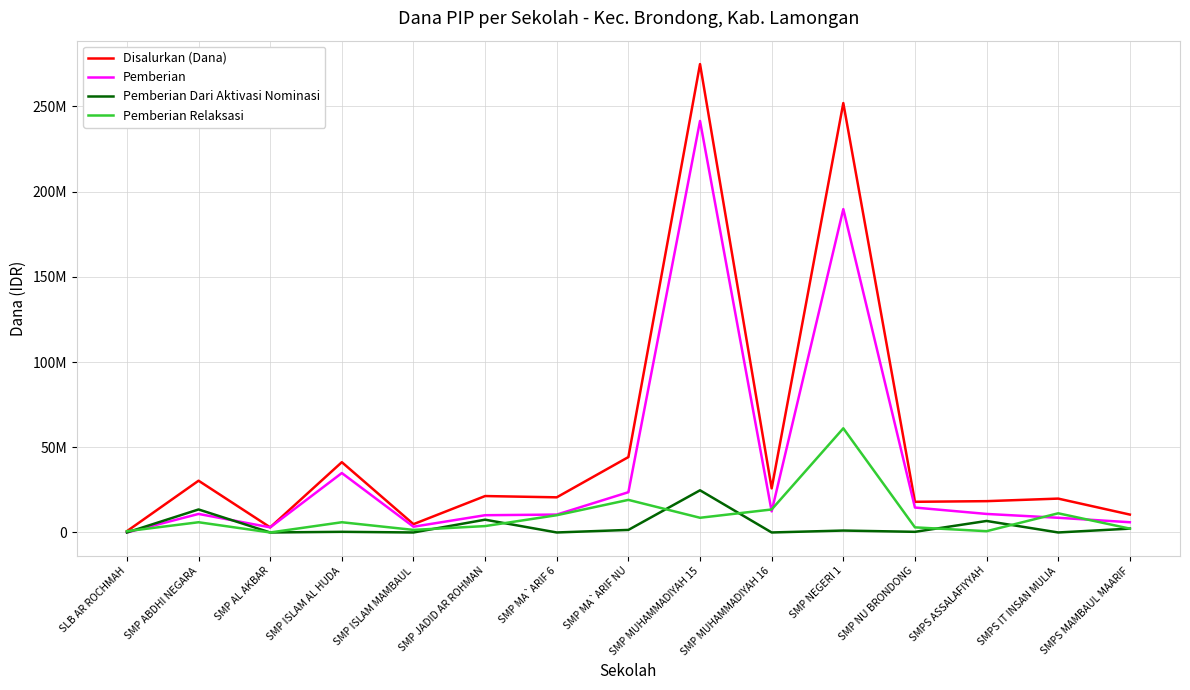

What is the label of the 15th point from the right?

SLB AR ROCHMAH